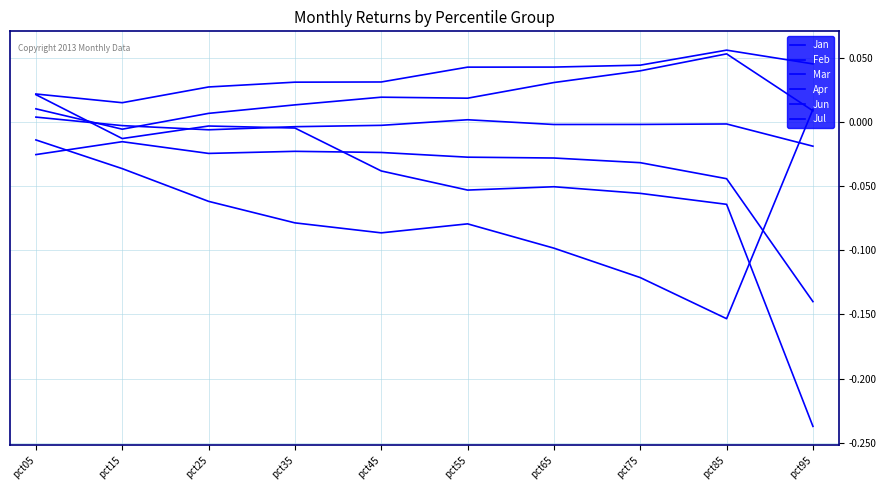

Is the value of Mar at pct95 greater than the value of Feb at pct15?

Yes